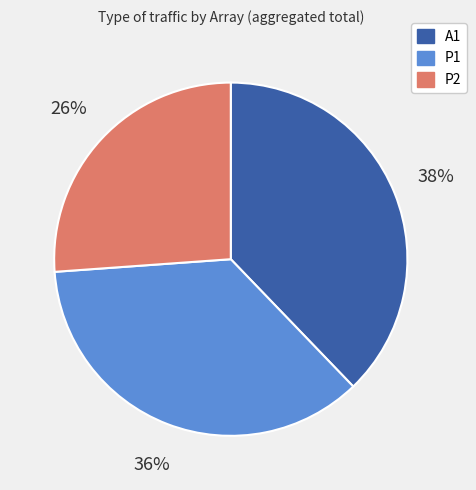

How many segments does this pie chart have?

3